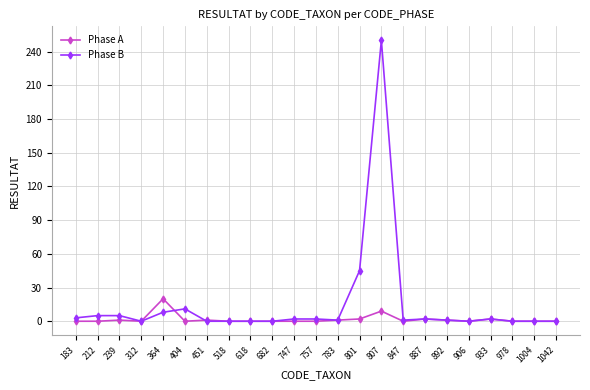

The value of Phase B at 518 is -100. True or false?

False